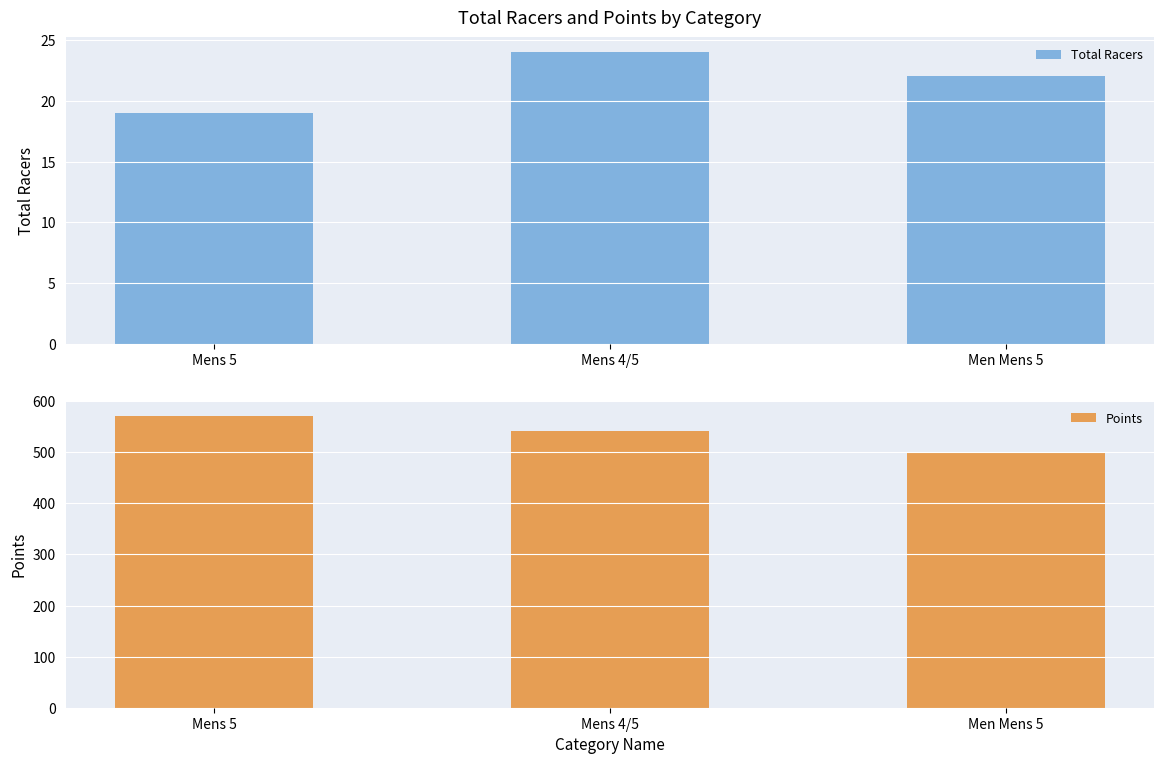

What is the sum of the Points values at Mens 4/5 and Mens 5?

1114.6